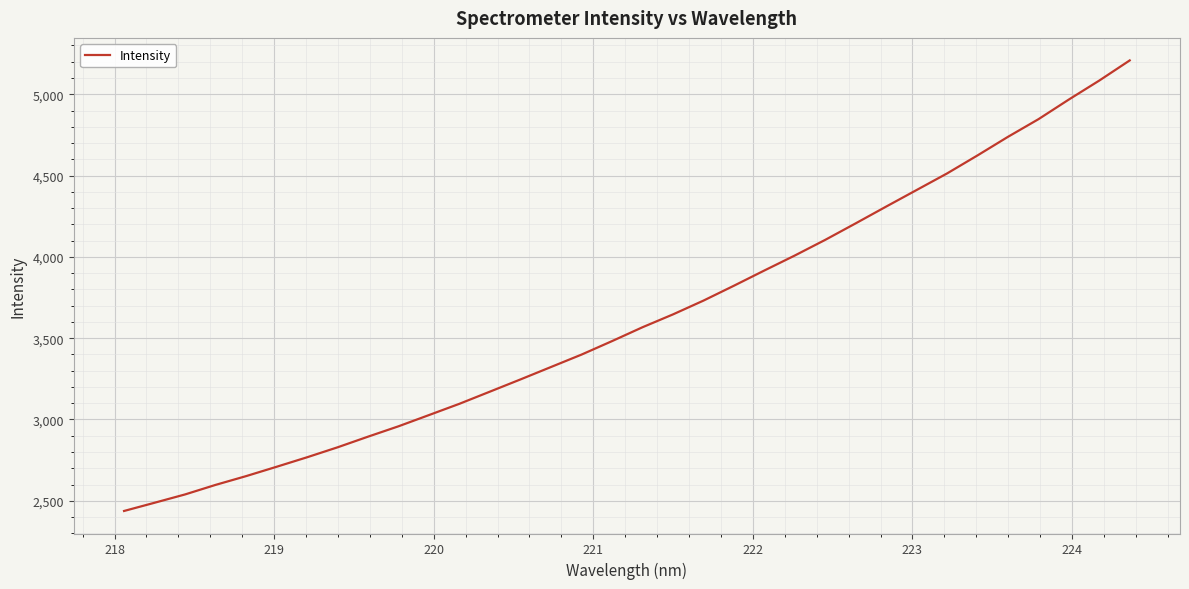

What is the difference between the maximum and minimum values?

2771.0